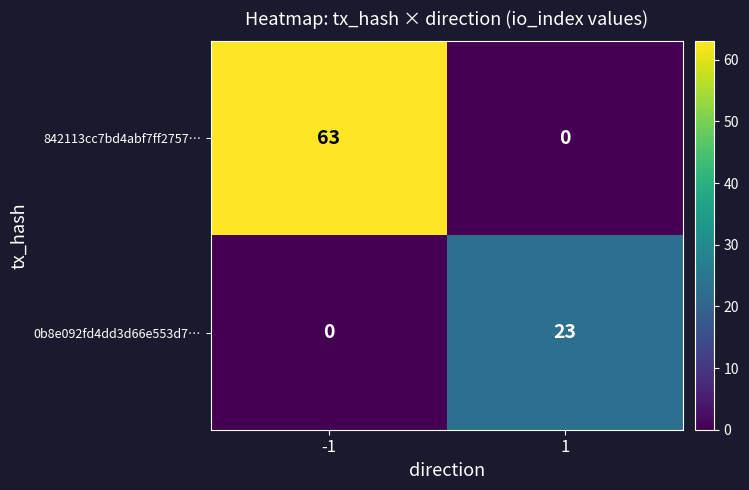

Rank the series by their maximum value, from highest to lowest.

842113cc7bd4abf7ff2757…, 0b8e092fd4dd3d66e553d7…